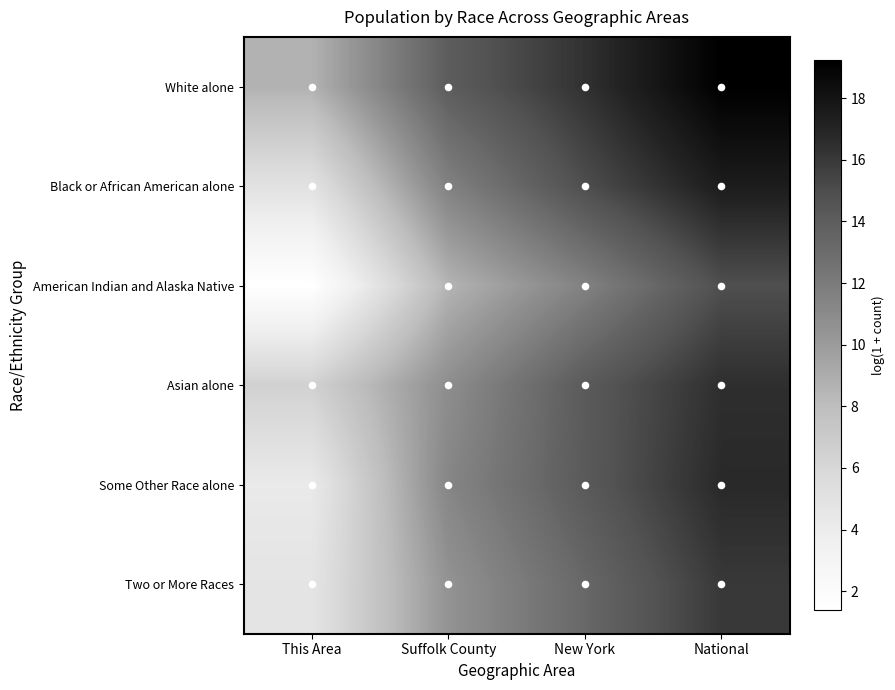

At Suffolk County, list the series in order from smallest to largest.

American Indian and Alaska Native, Two or More Races, Asian alone, Some Other Race alone, Black or African American alone, White alone